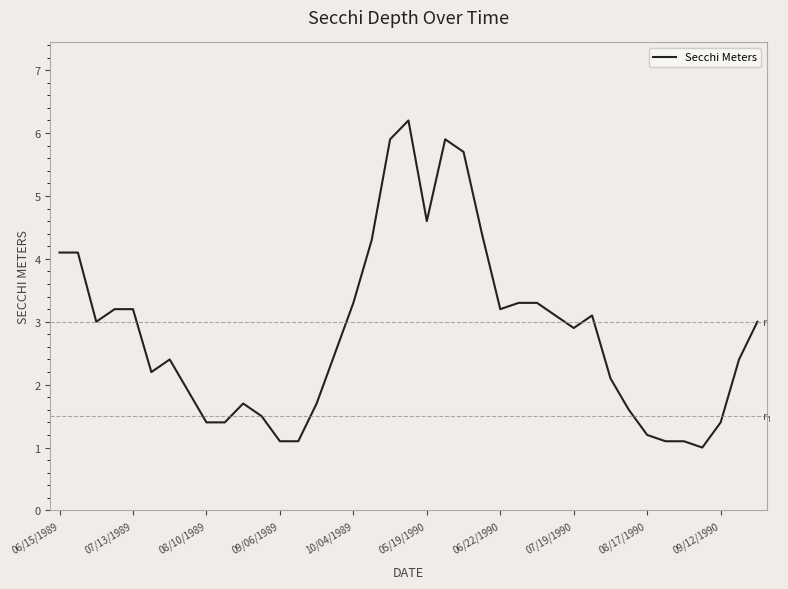

What is the sum of all values?

110.6